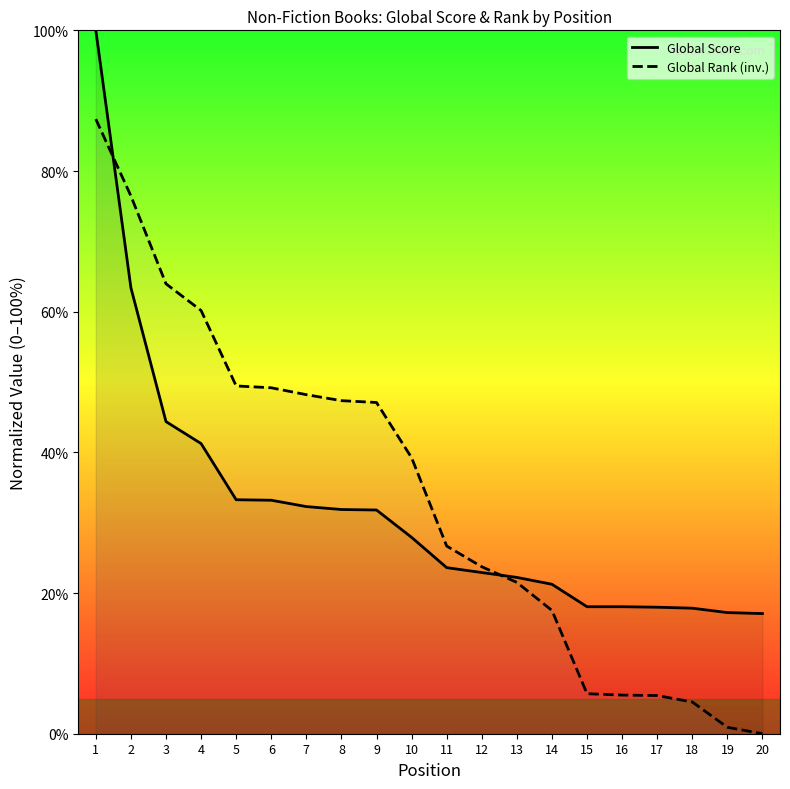

How many distinct data groups are displayed?

2